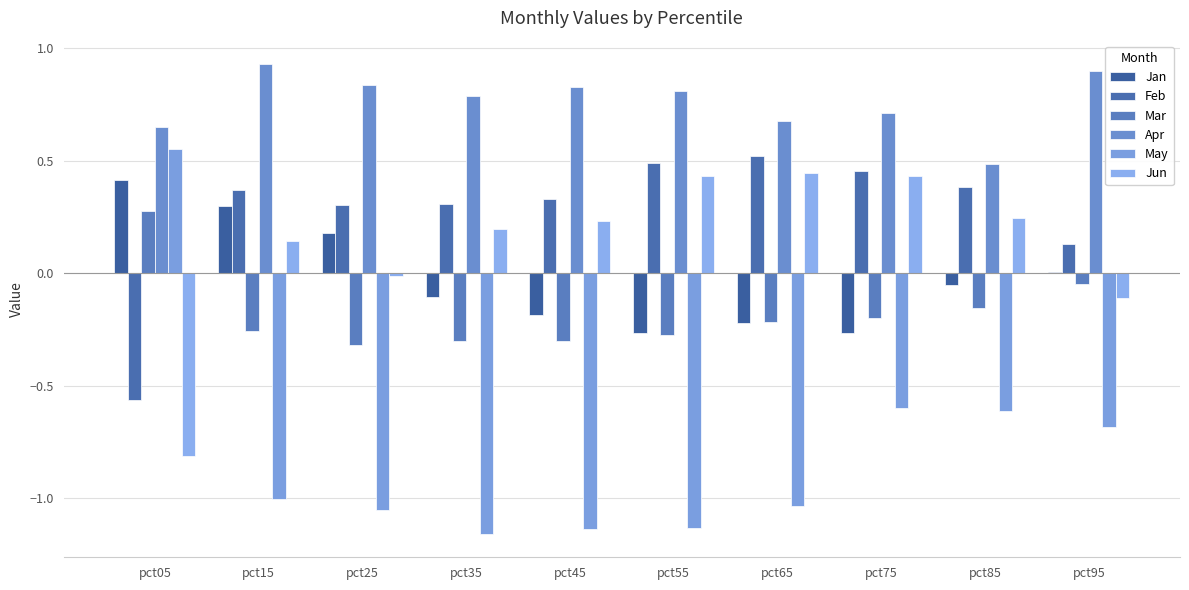

What is the lowest value of the Jun series?

-0.8